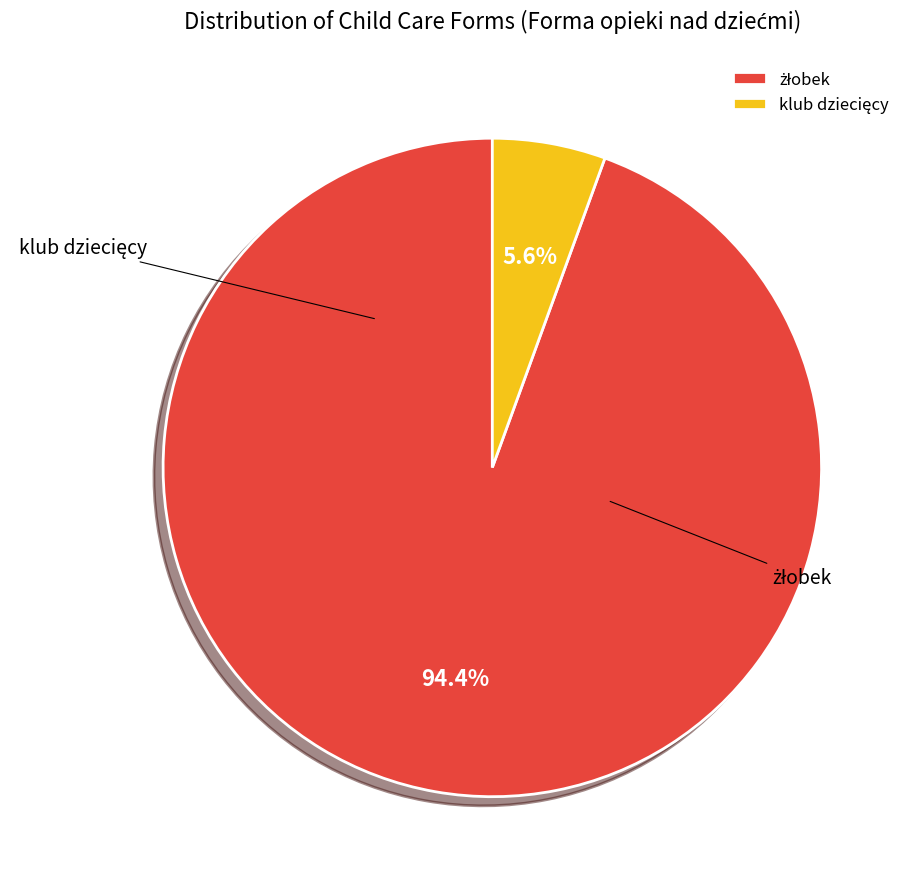

Combined, do klub dziecięcy and żłobek account for over 50%?

Yes